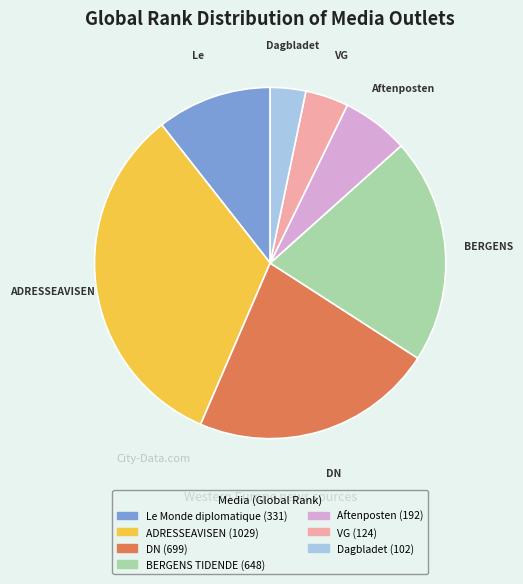

Which has a higher value, Aftenposten or ADRESSEAVISEN?

ADRESSEAVISEN